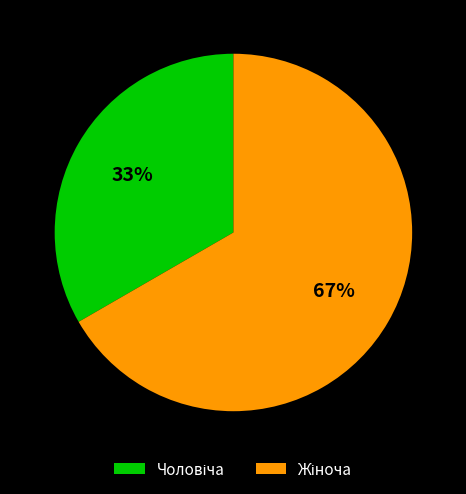

To the nearest percent, what is the average slice percentage?

50%